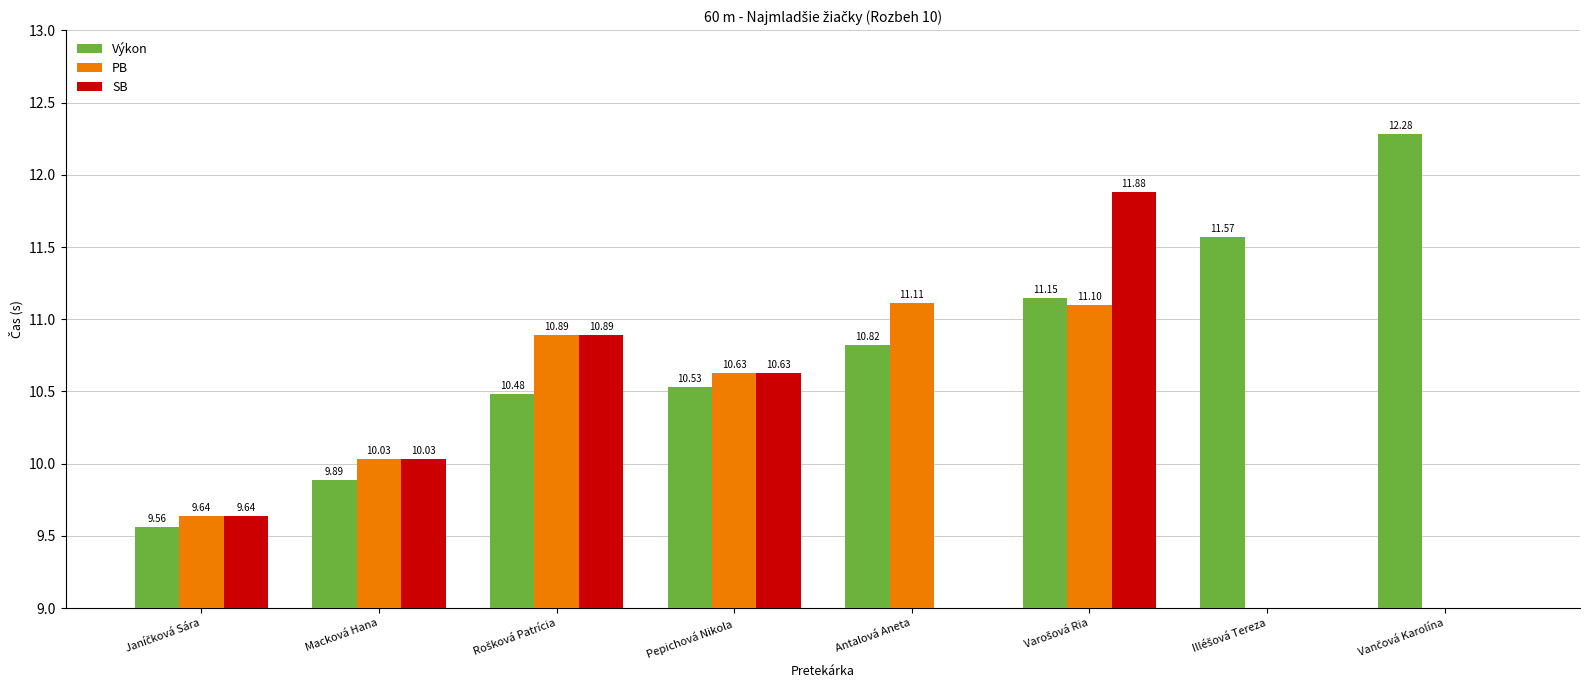

What is the label of the 7th bar from the left?

Illéšová Tereza